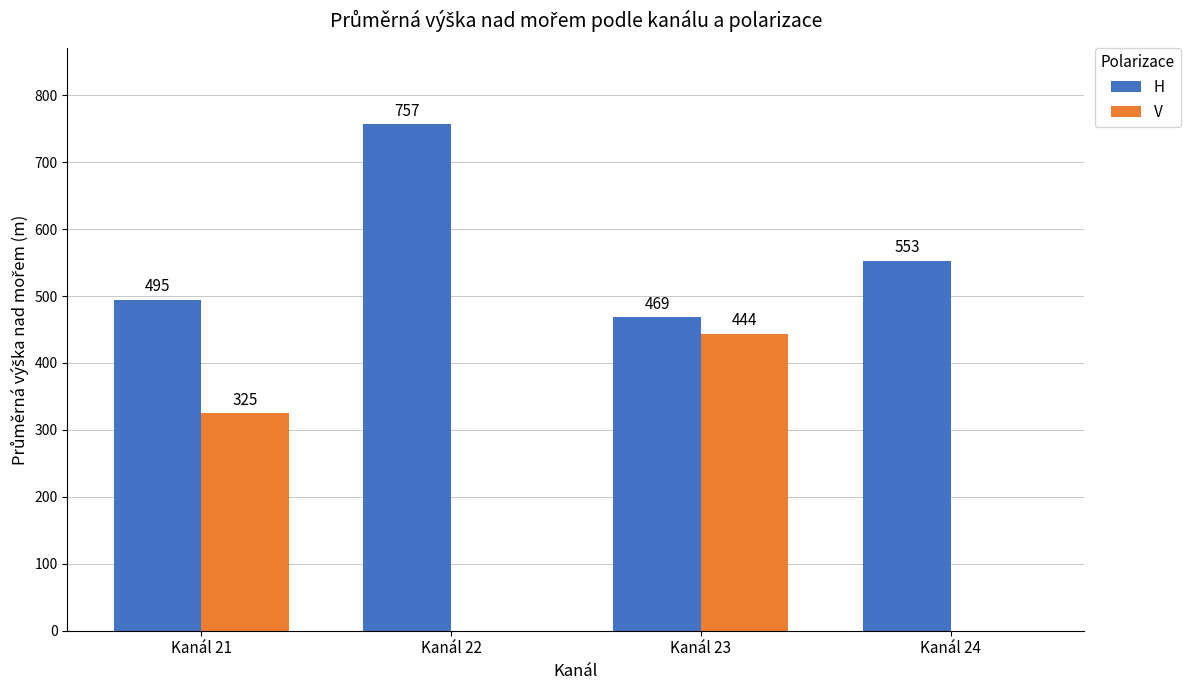

How many values in V are above zero?

2